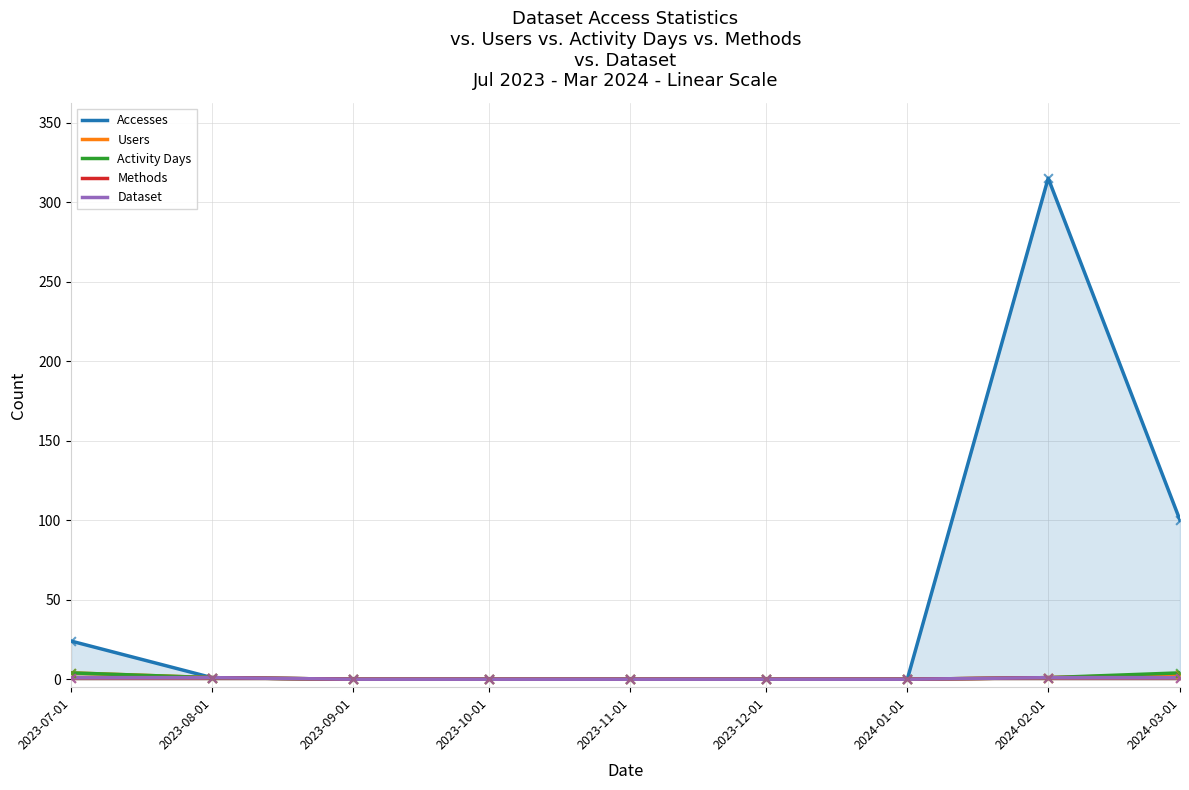

Which series has the widest spread of Y values?

Accesses